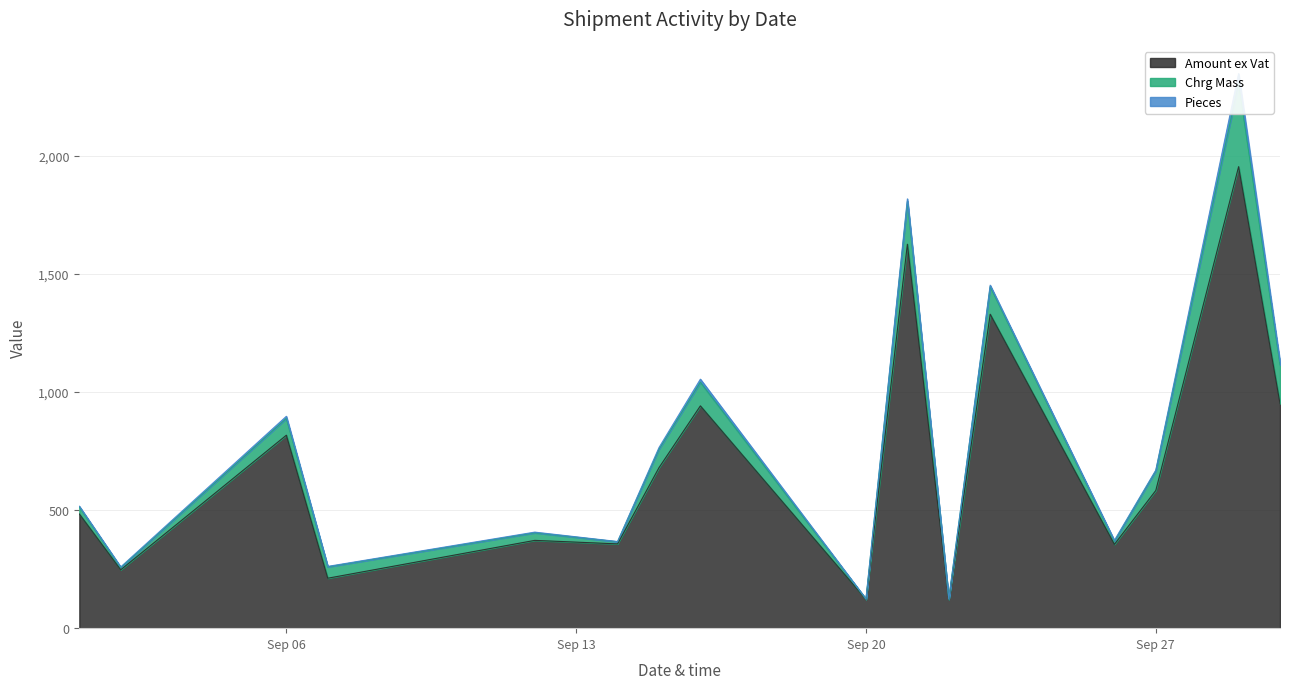

The Amount ex Vat series shows 206.5 at 2022-09-22. True or false?

False